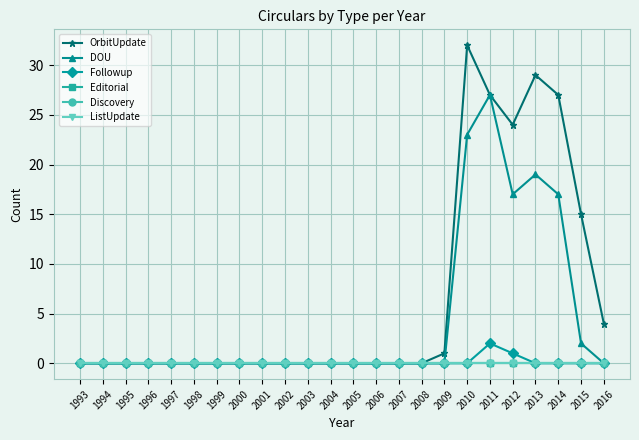

Which series has the largest total across all categories?

OrbitUpdate